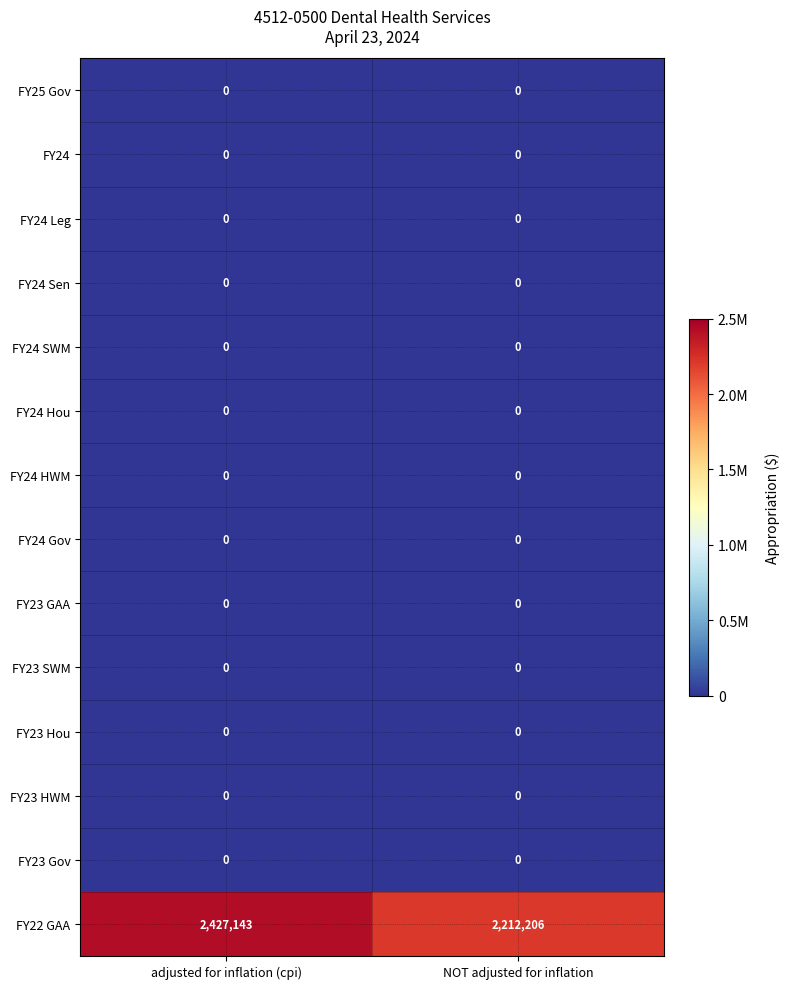

At how many categories does at least one series exceed 246349?

2